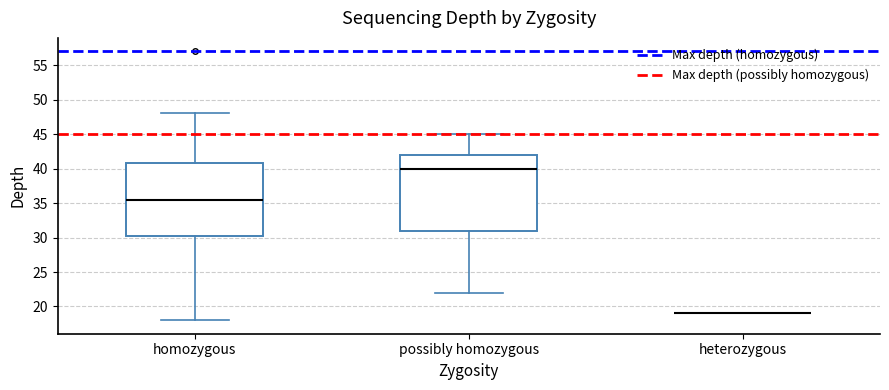

Where does the upper whisker of the box for homozygous end on the y-axis? The values are not printed on the chart, so give them approximately, as read against the axis.

48.0